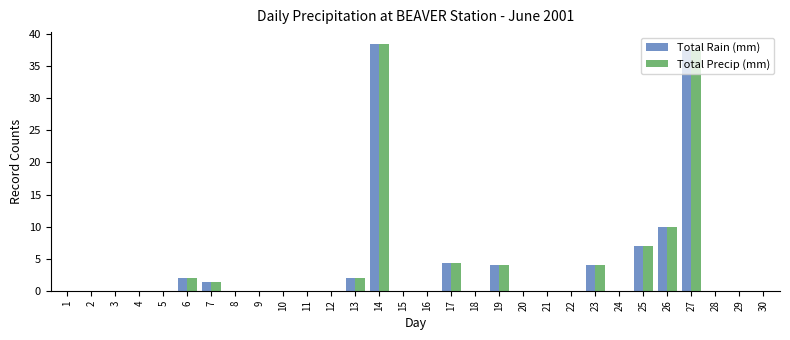

What are all the series names shown in the legend?

Total Rain (mm), Total Precip (mm)